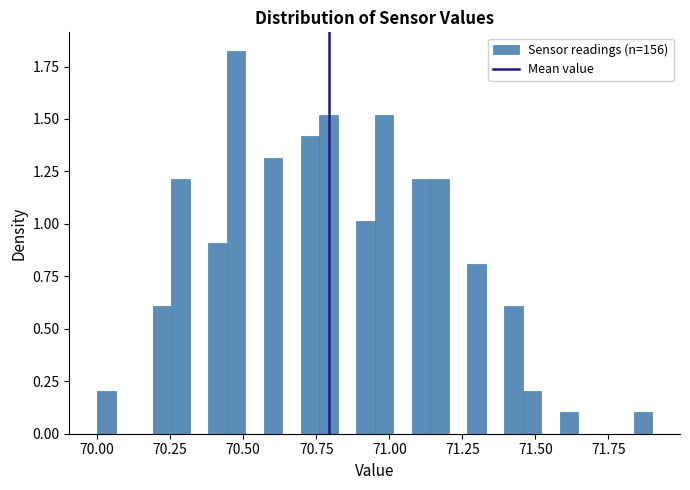

Read against the x-axis, roughly where is the centre of the tallest bar?

70.50